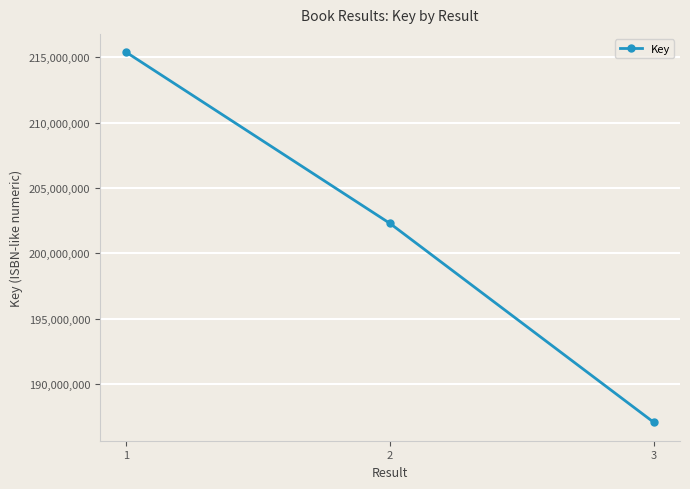

Count the number of categories in the chart.

3